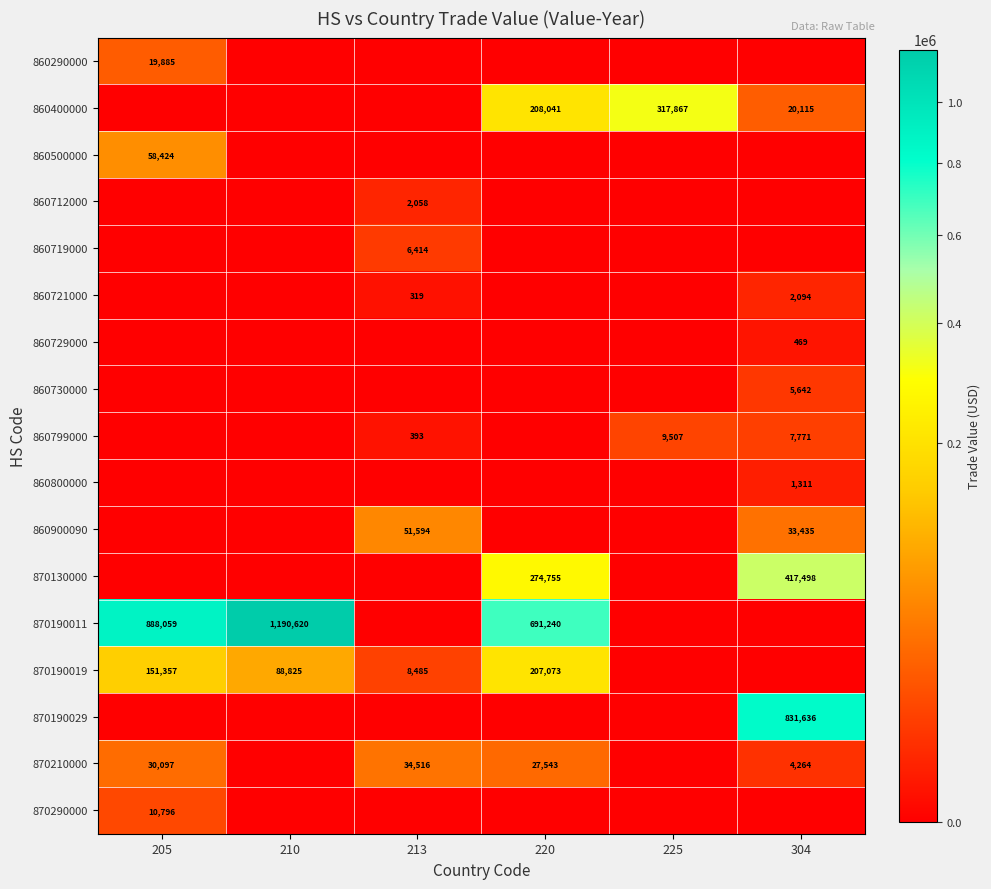

Is the value of 870190019 at 205 greater than the value of 860719000 at 213?

Yes